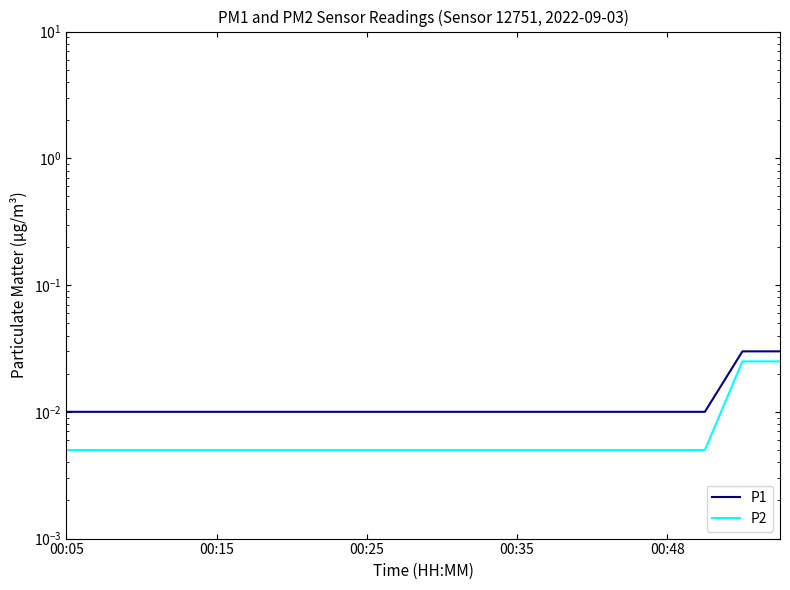

How many lines are shown in the chart?

2